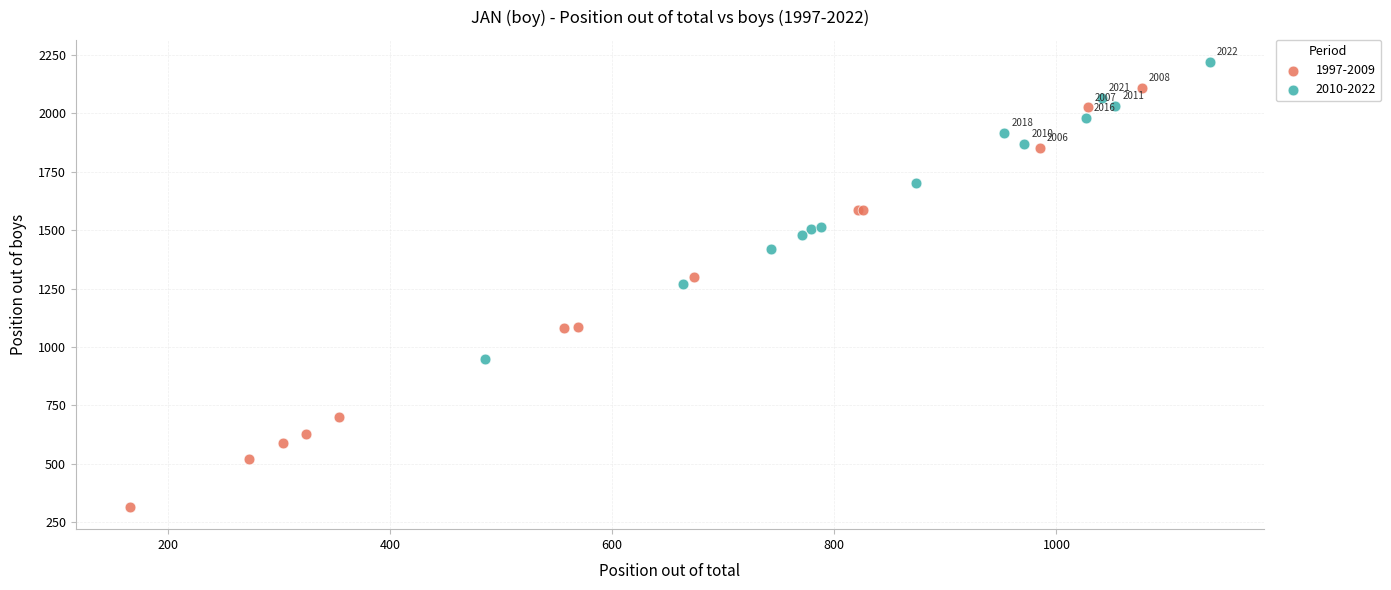

Which series contains the highest Y value?

2010-2022